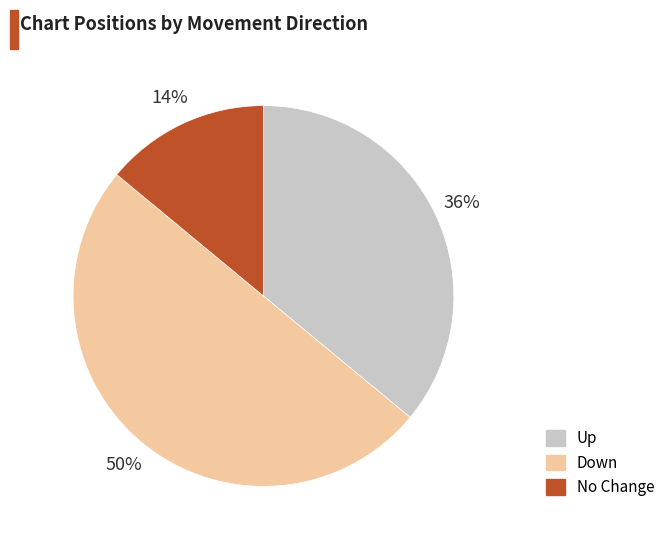

To the nearest percent, what is the difference between the largest and smallest slice percentages?

36%